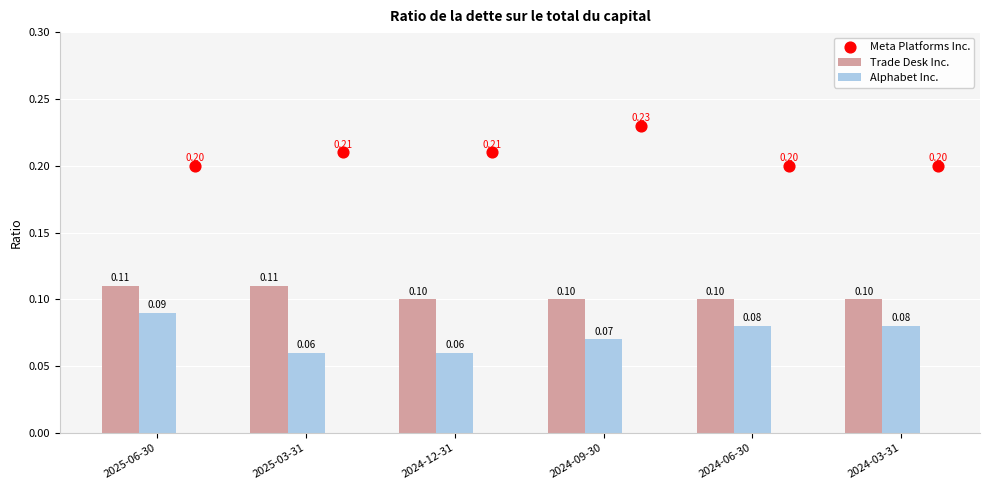

Which series has the largest total across all categories?

Meta Platforms Inc.